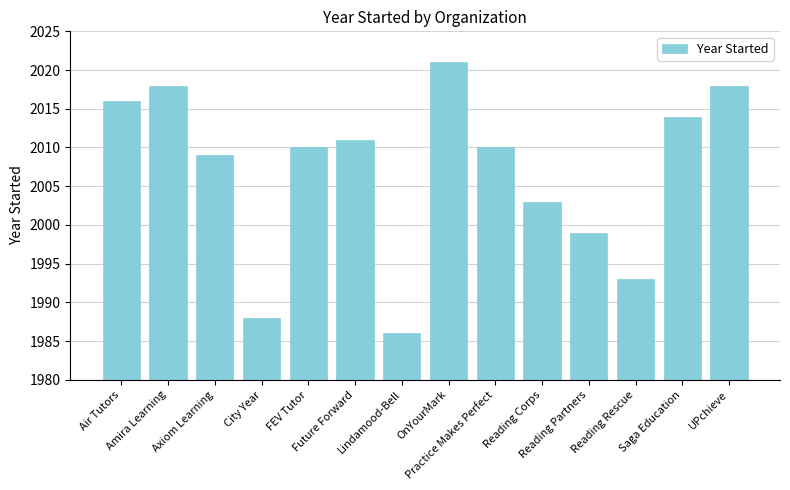

What is the maximum value shown in the chart?

2021